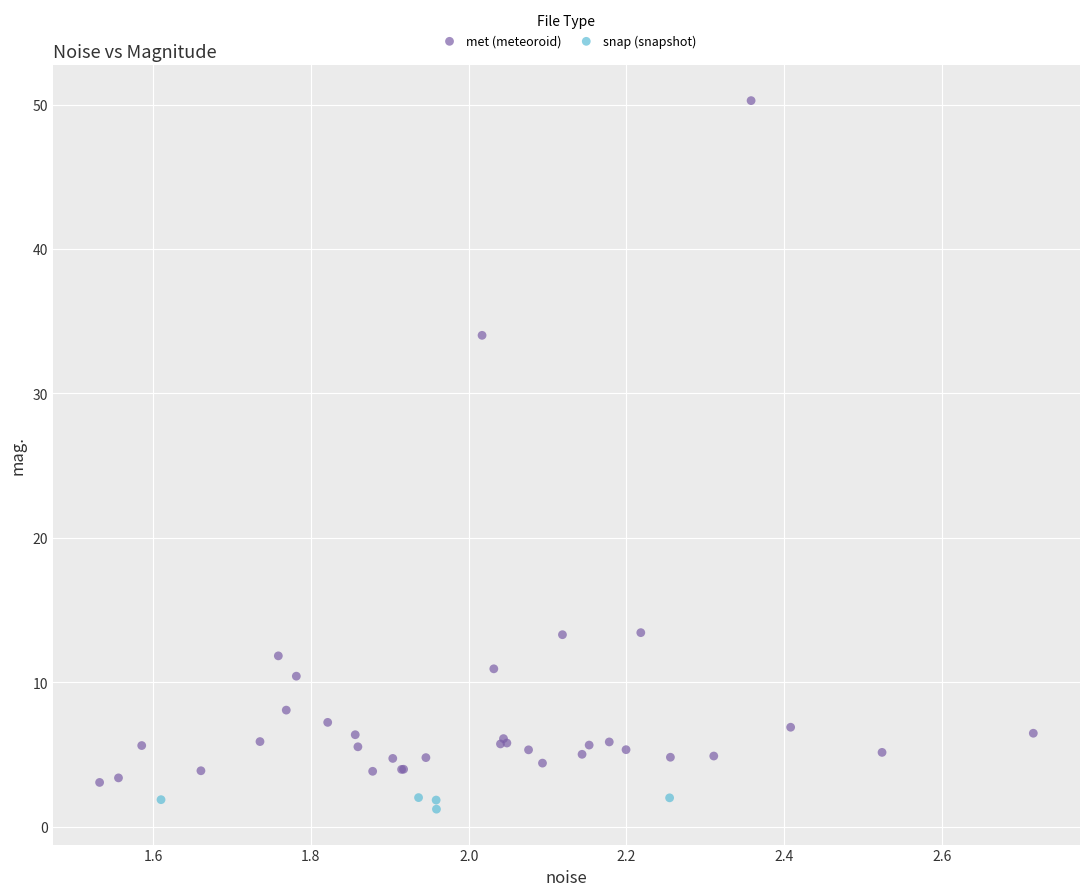

Which series has the widest spread of Y values?

met (meteoroid)